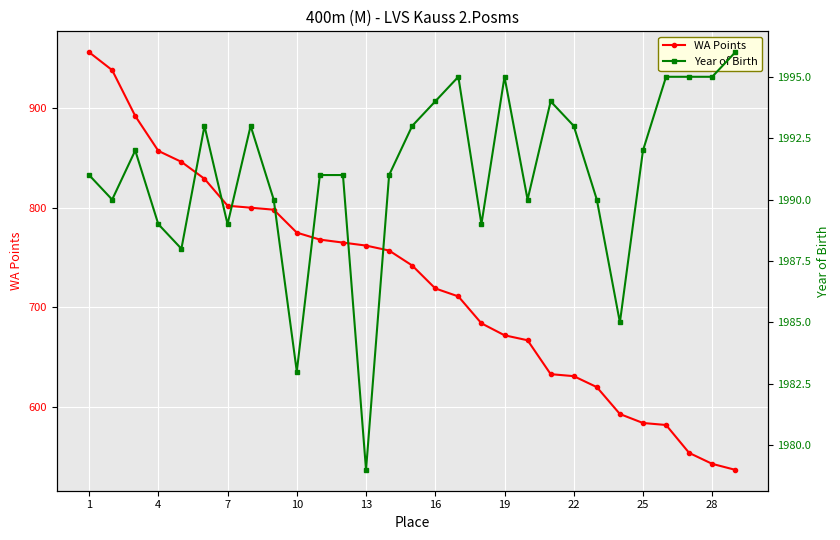

The value of WA Points at 10 is 1110. True or false?

False